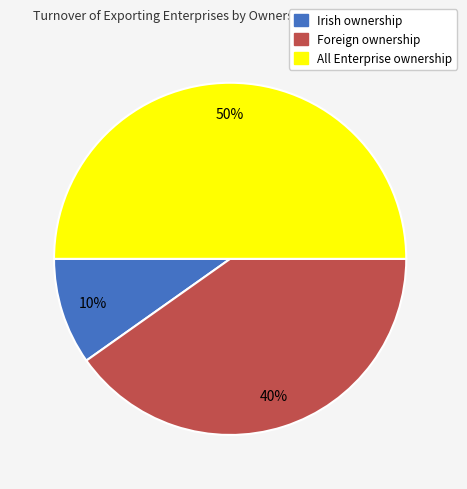

Is Irish ownership the majority of the pie?

No